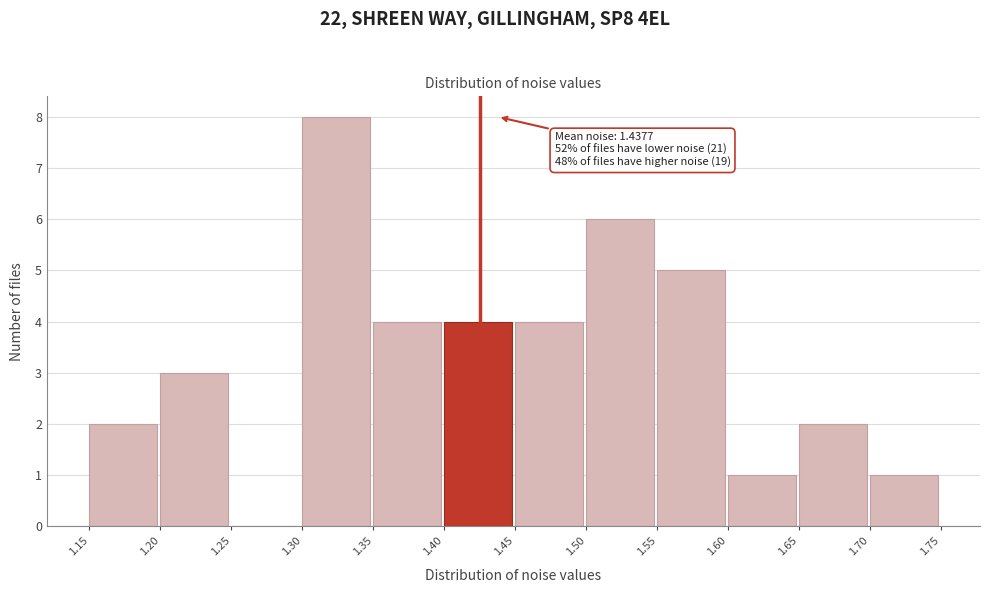

Over which range of the x-axis is the bar tallest?

1.30 to 1.35